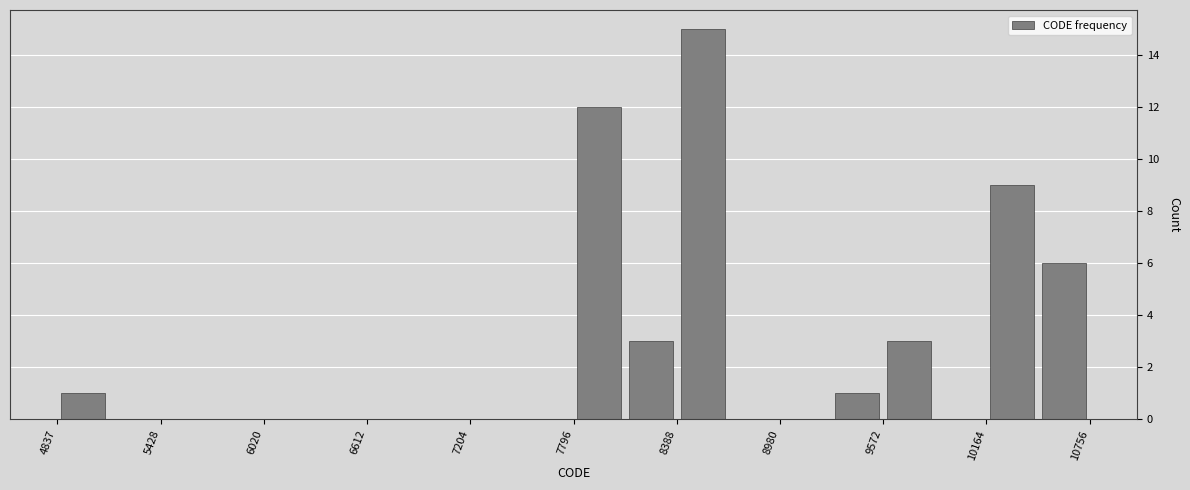

Read against the x-axis, roughly where is the centre of the tallest bar?

8500